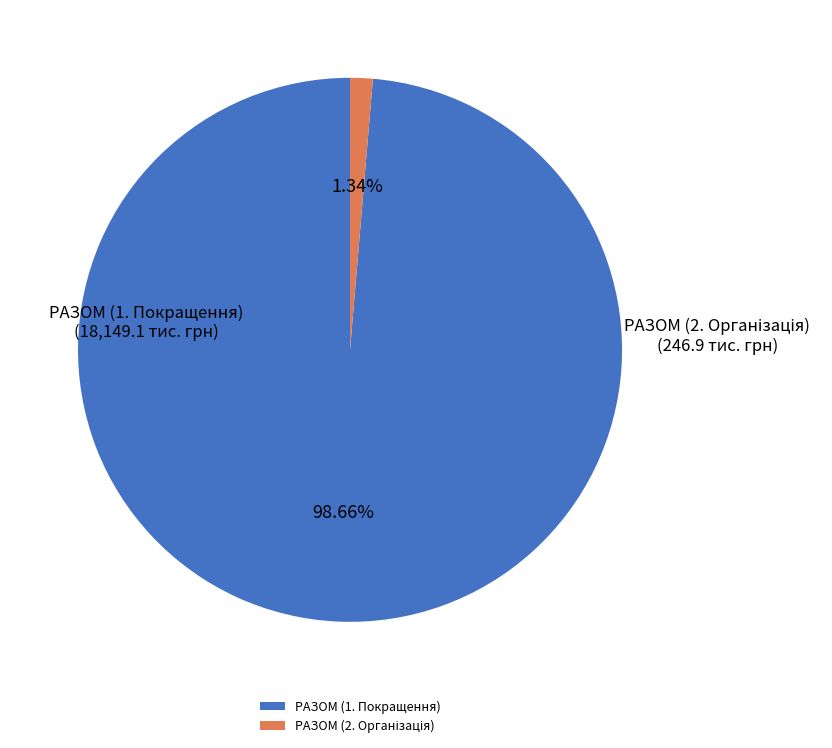

To the nearest percent, what is the difference between the largest and smallest slice percentages?

97%